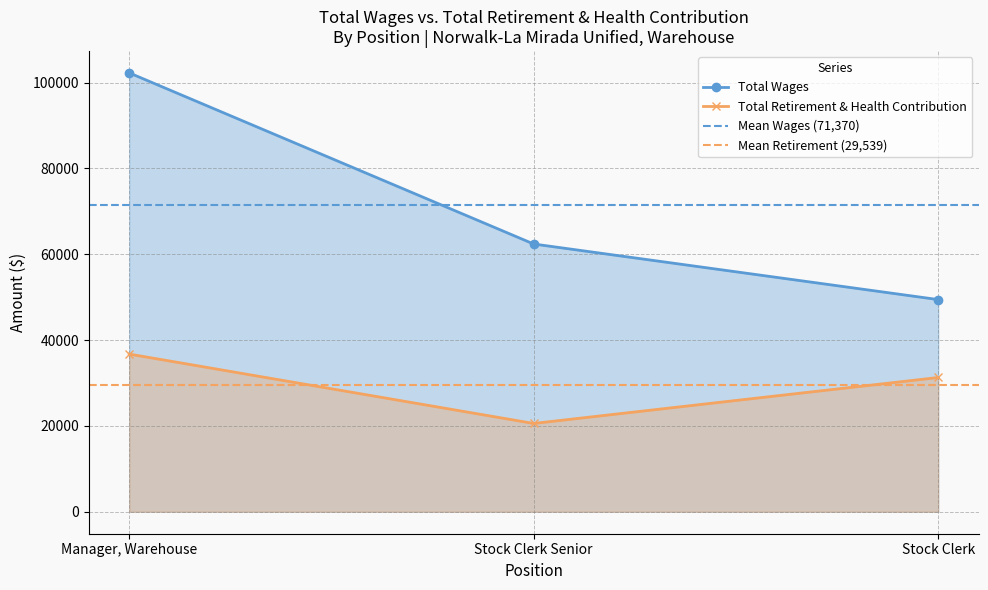

Rank the categories by Total Retirement & Health Contribution value from lowest to highest.

Stock Clerk Senior, Stock Clerk, Manager, Warehouse